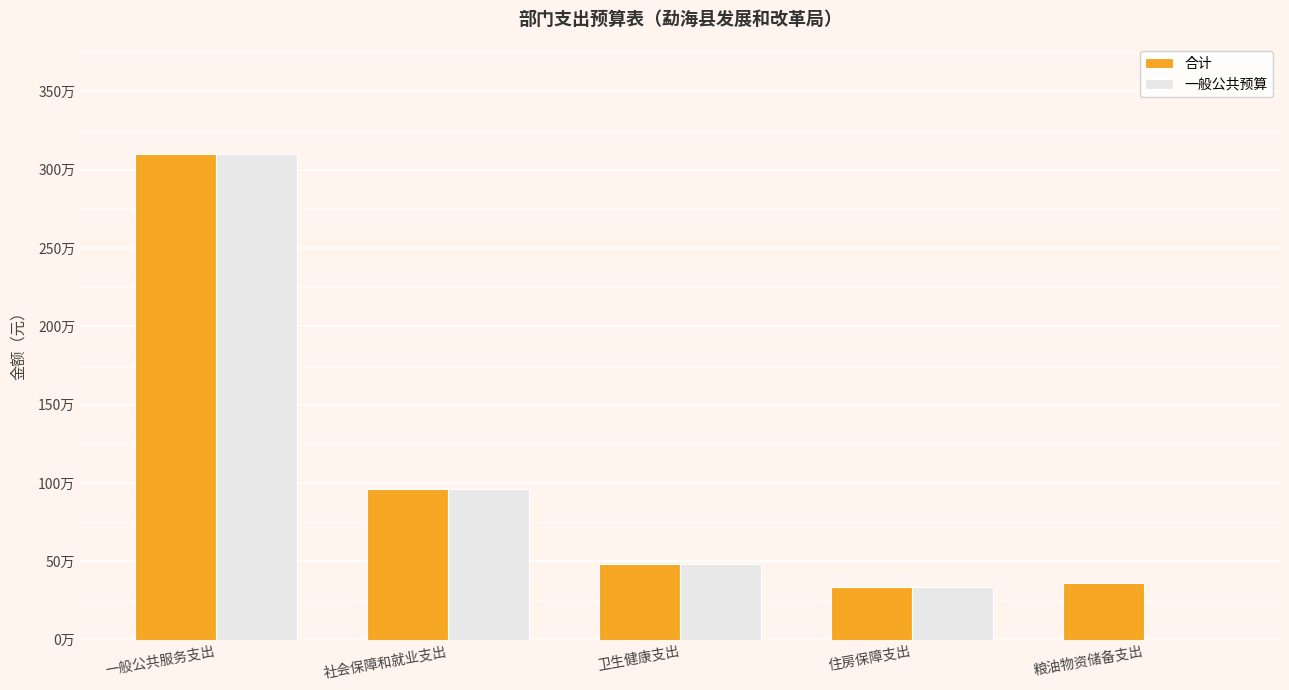

What is the difference between the maximum and minimum values in the 一般公共预算 series?

3099929.0